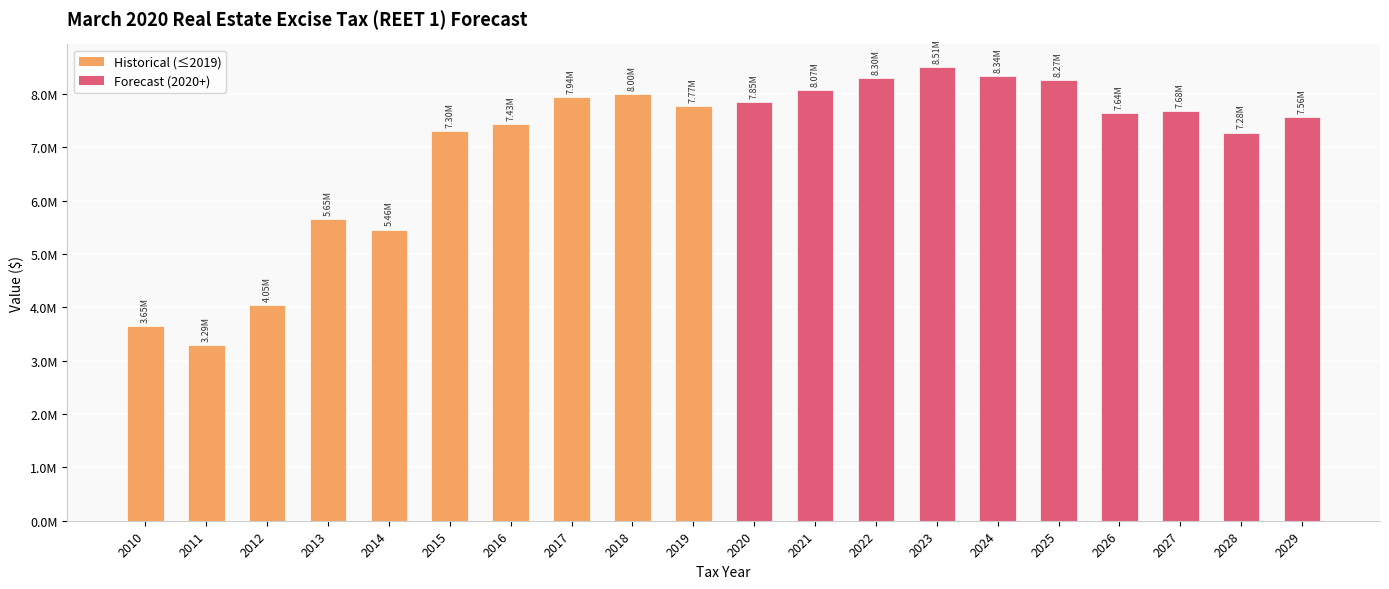

Reading left to right, list all the values displayed in this chart.

3647888.2	3293751.4	4047144.6	5650866.4	5460691.7	7300582.6	7431560.3	7943445.2	7997142.7	7768147.6	7845655.8	8069639.7	8299071.3	8508900.1	8336872.0	8268771.5	7638119.6	7680617.6	7279258.5	7562237.9